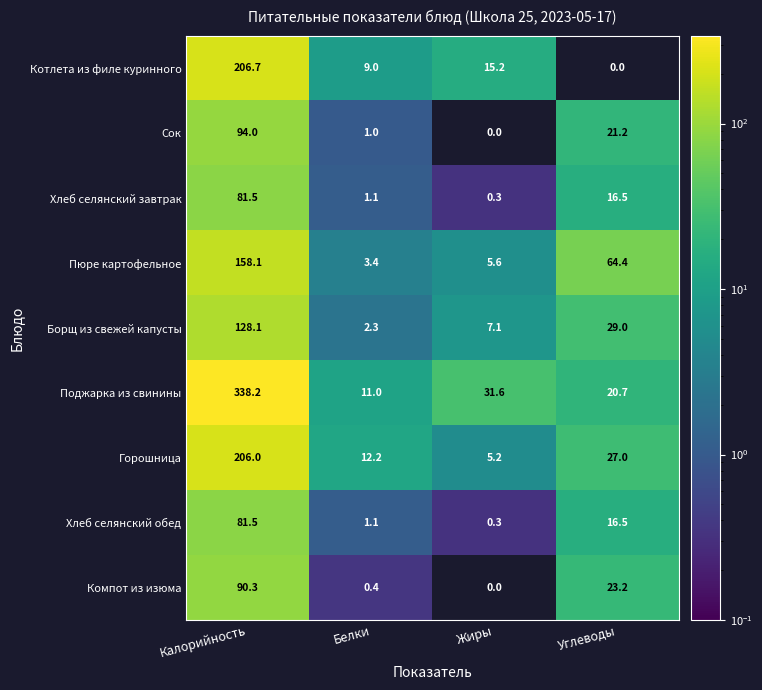

At which category is the sum across all series the highest?

Калорийность